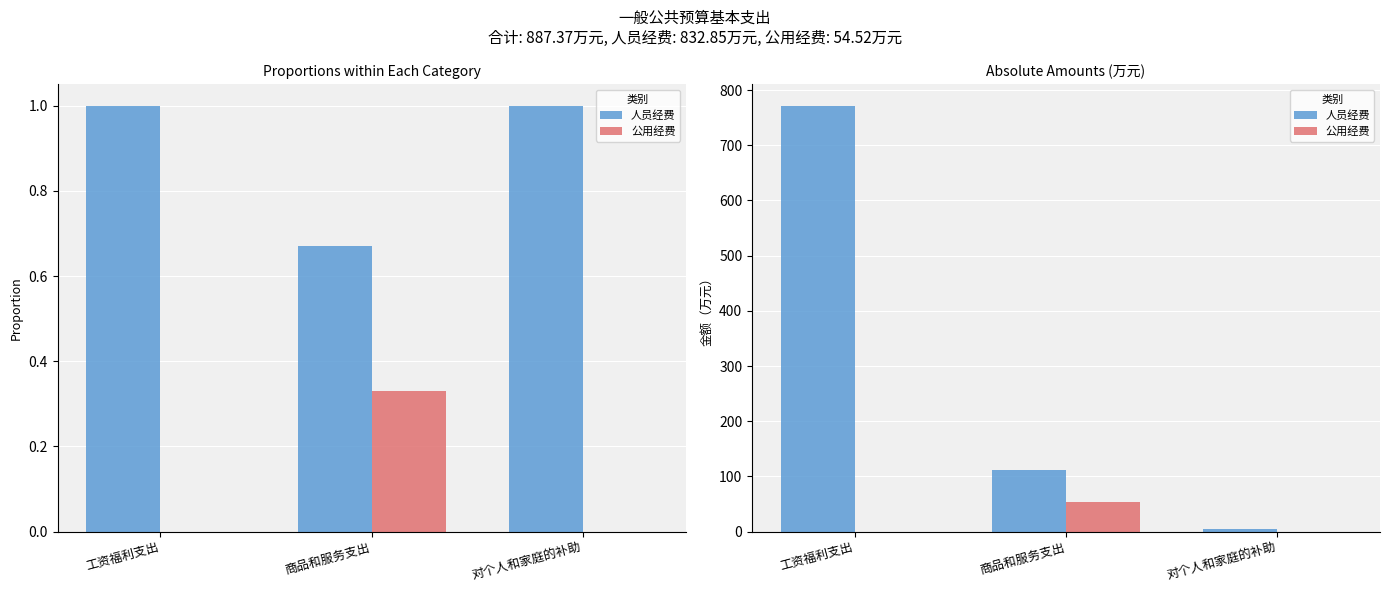

True or false: 人员经费 has a value of 771.4 at 工资福利支出.

True